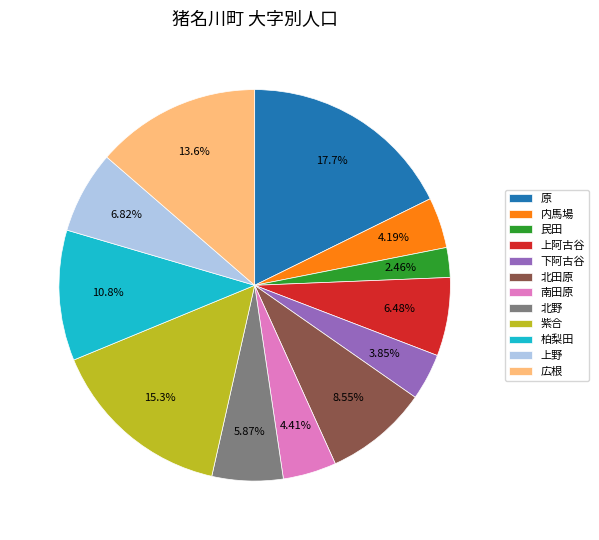

To the nearest percent, what portion does 原 represent?

18%